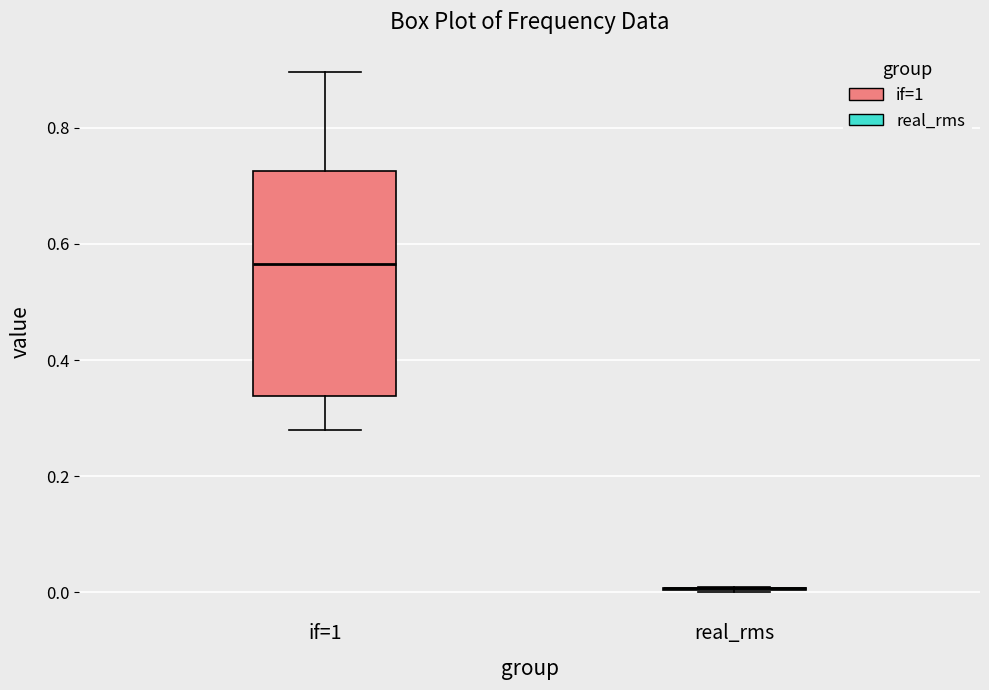

Comparing the boxes themselves (not the whiskers), which one is the tallest?

if=1